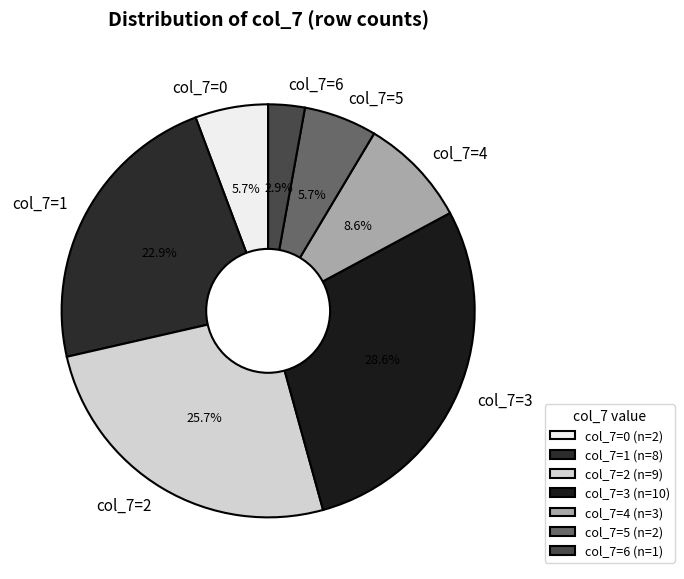

Does any single category account for the majority?

No